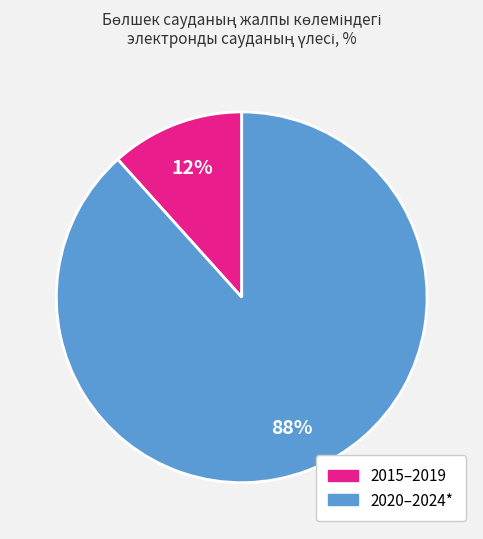

Is there a majority slice in this chart?

Yes